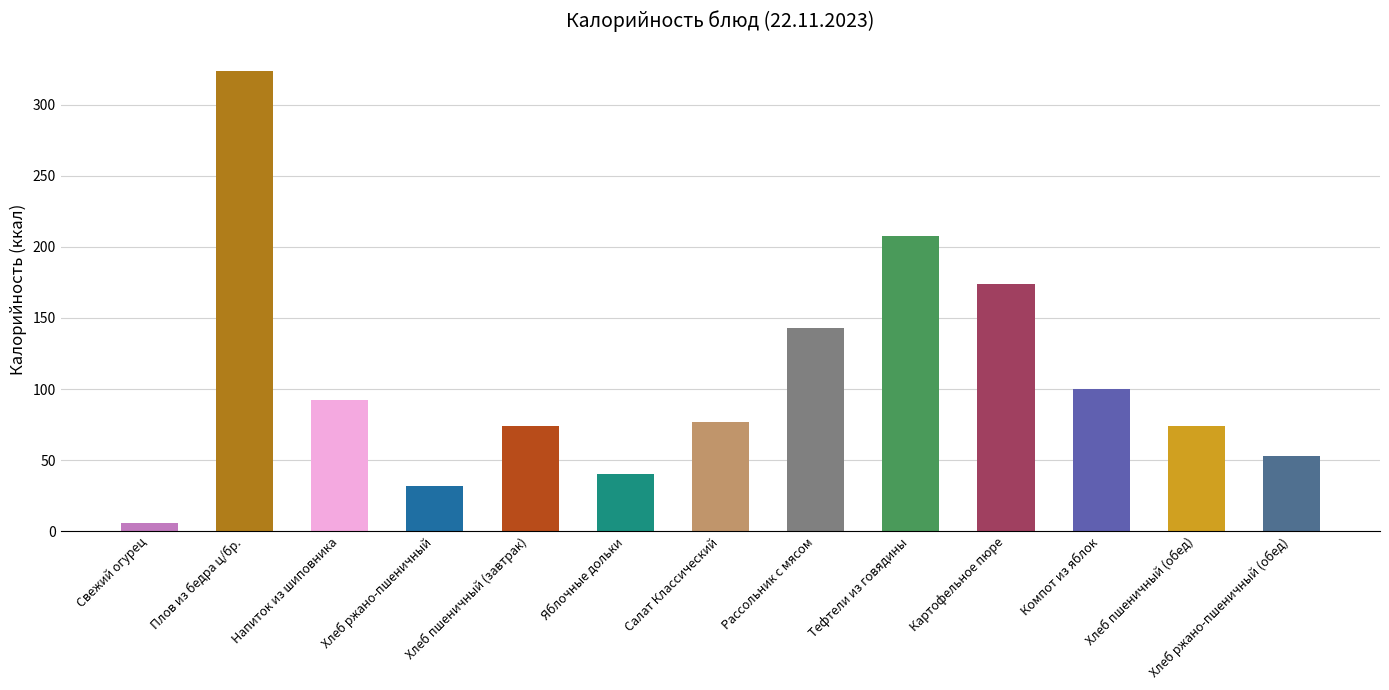

Approximately how many times larger is the value at Плов из бедра ц/бр. compared to Картофельное пюре?

1.9